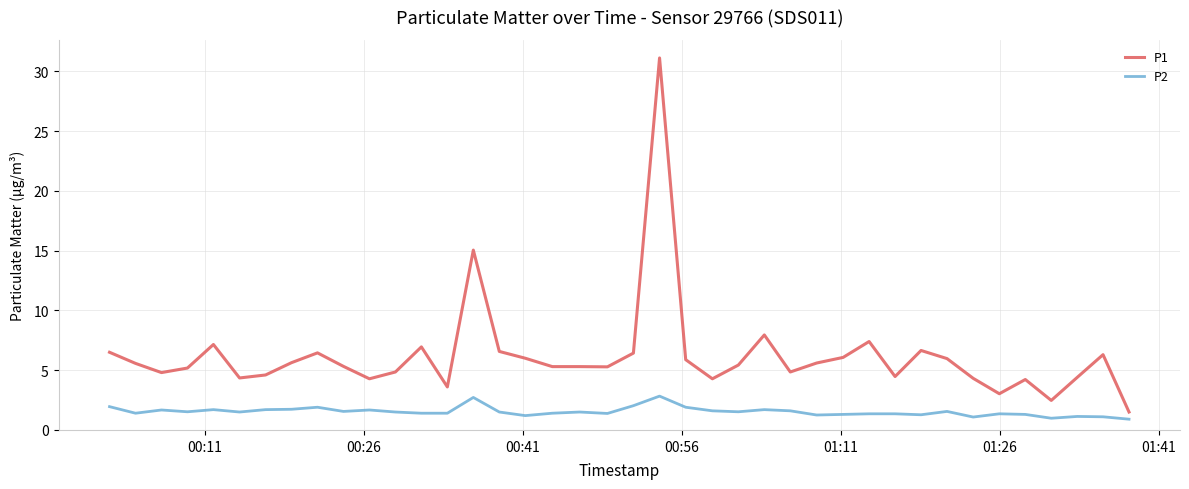

List the series in order of their overall mean, highest first.

P1, P2